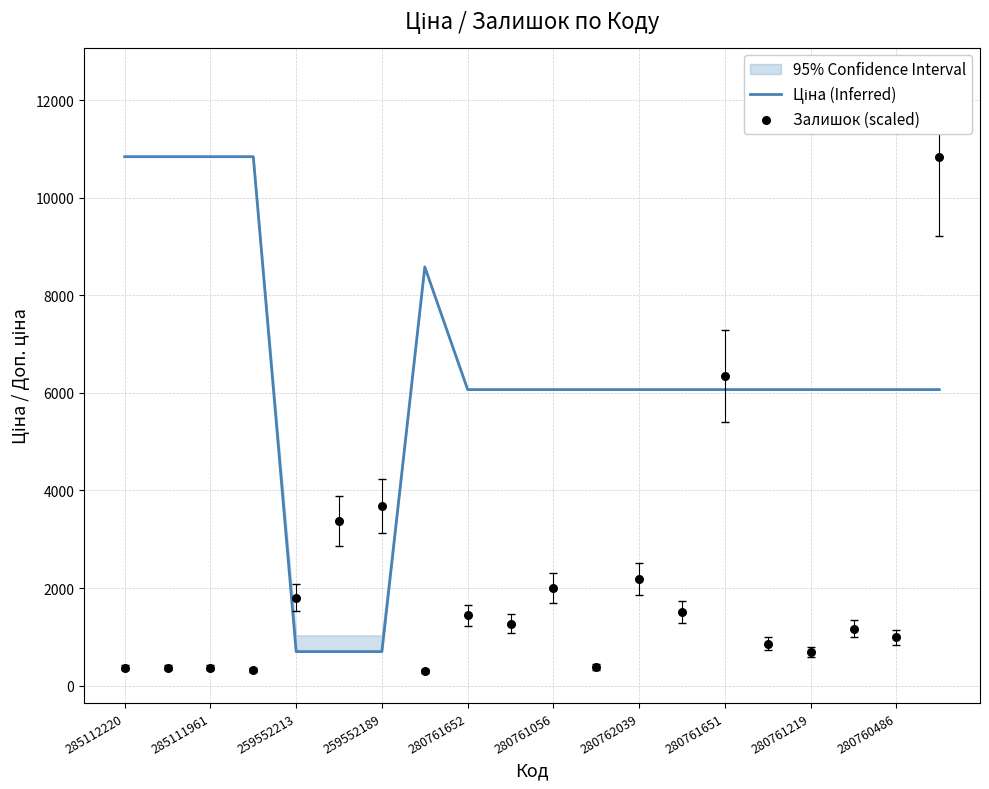

What are all the series names shown in the legend?

Ціна (Inferred), Залишок (scaled)